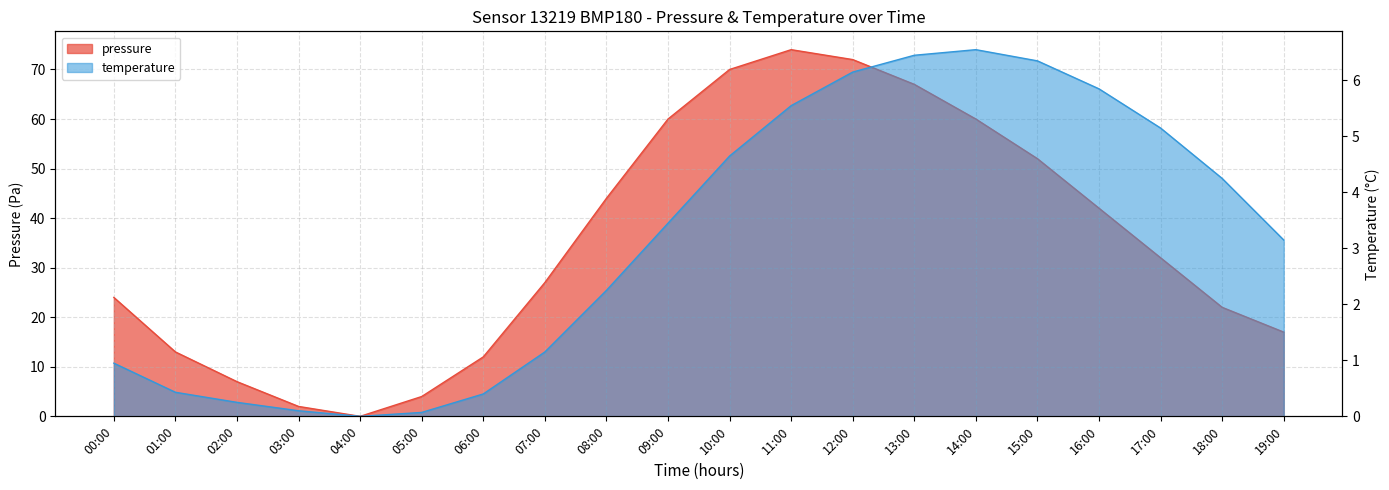

How many lines are shown in the chart?

2